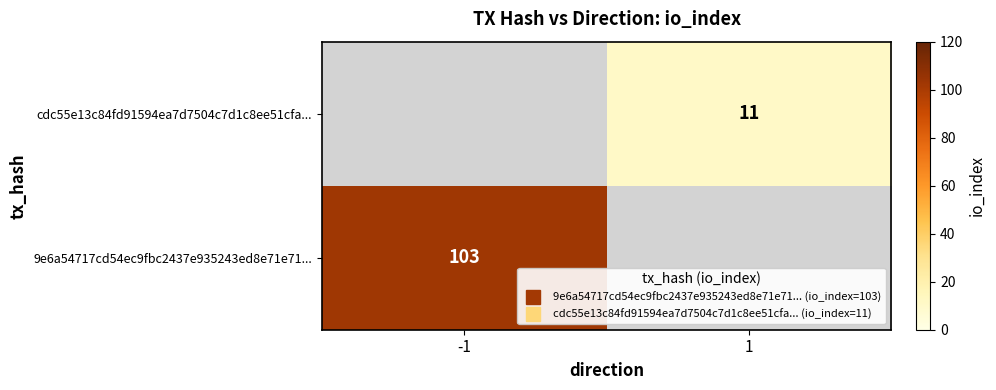

The value of cdc55e13c84fd91594ea7d7504c7d1c8ee51cfa... at 1 is 16. True or false?

False